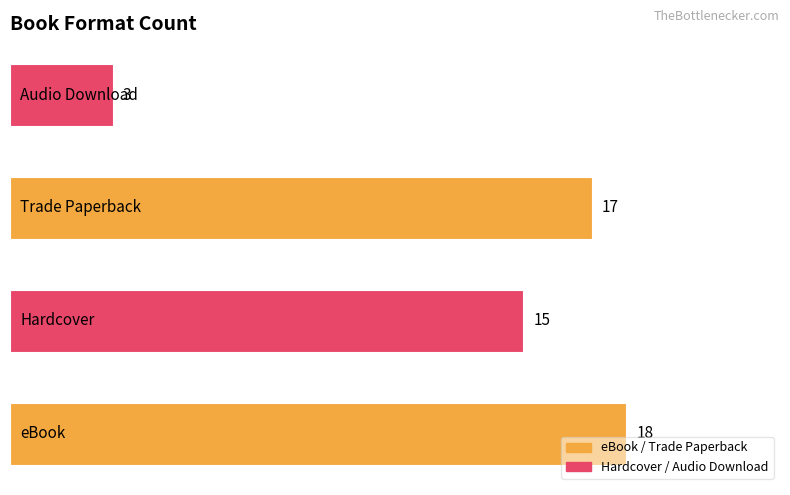

What is the difference between the maximum and minimum values?

15